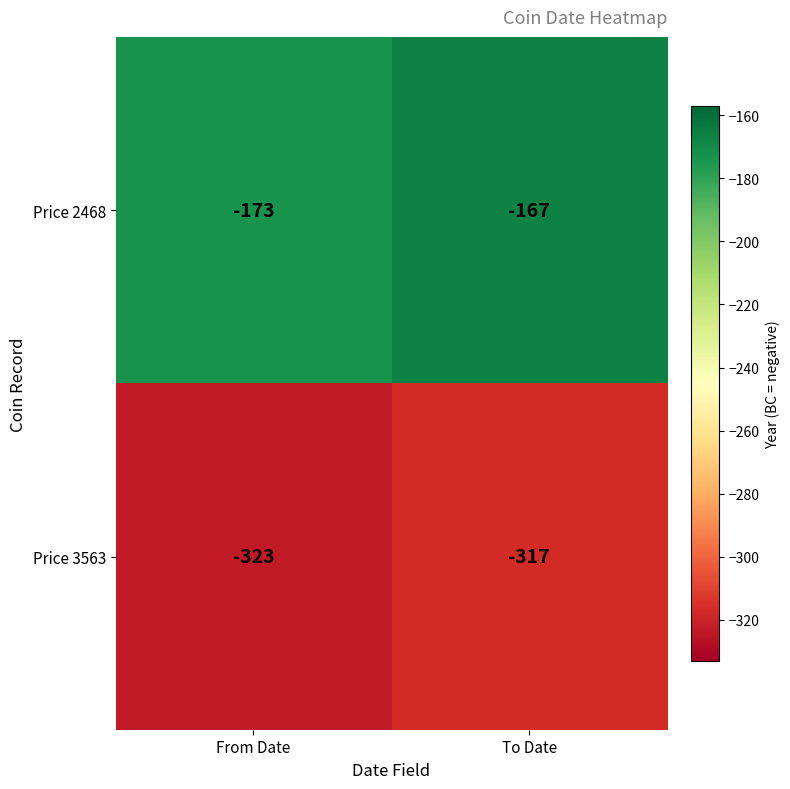

At From Date, list the series in order from largest to smallest.

Price 2468, Price 3563